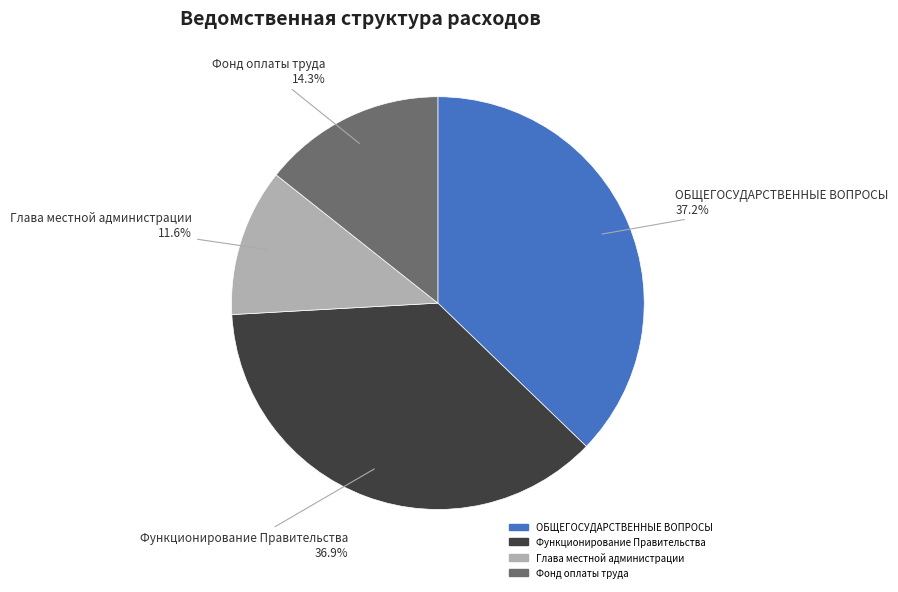

Is it true that Фонд оплаты труда is 26% of the pie?

False